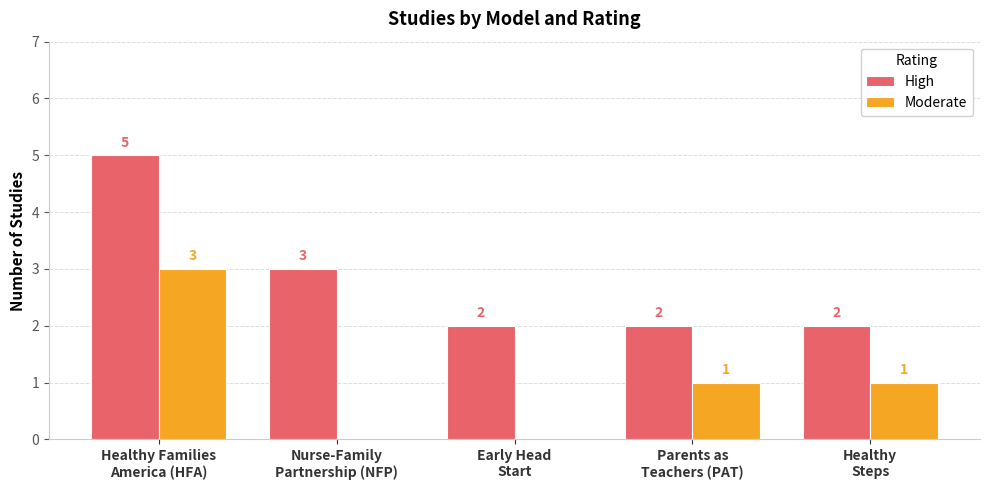

What is the maximum value shown in the chart?

5